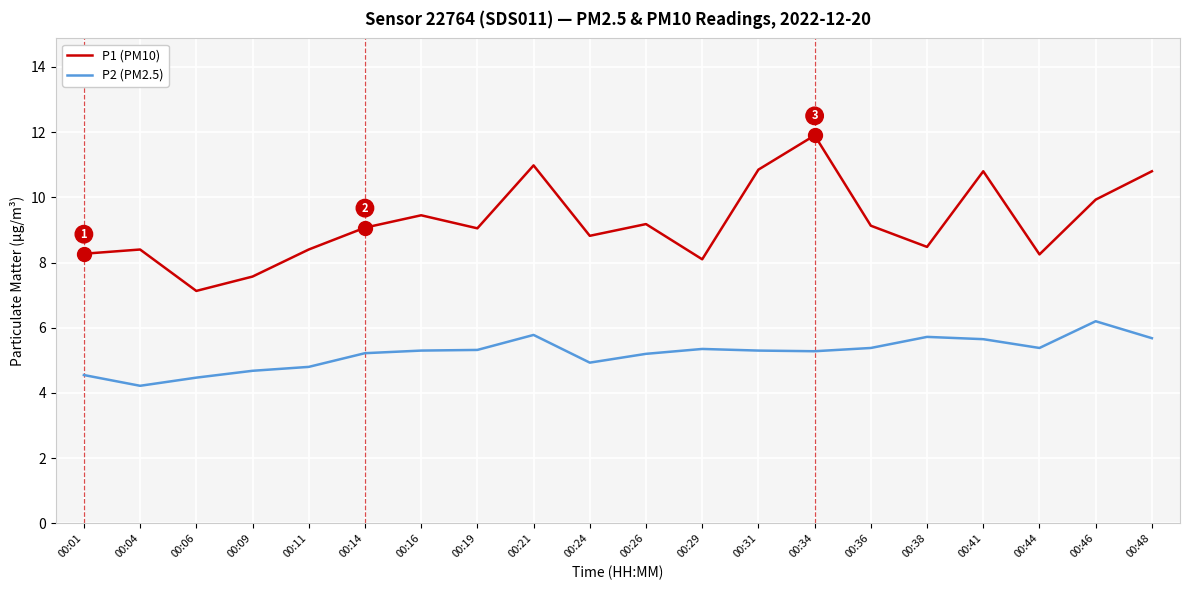

Which series has the widest spread of values?

P1 (PM10)